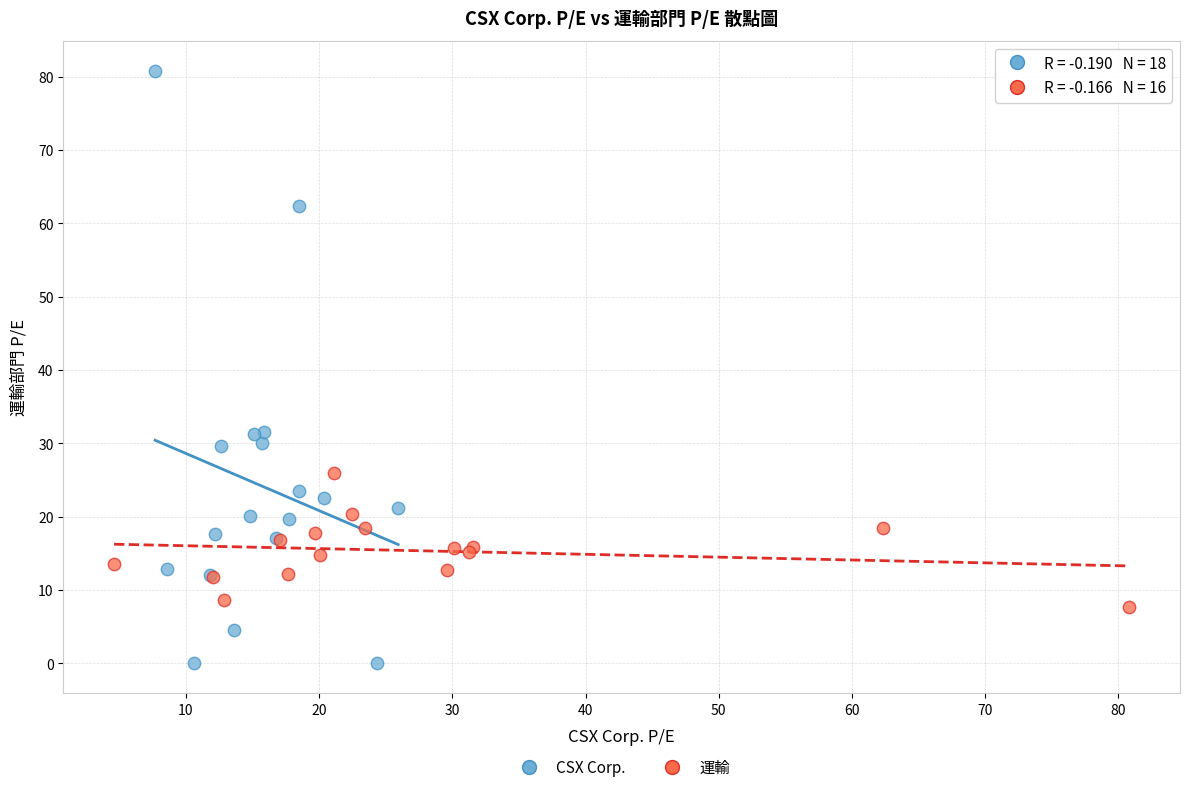

Which series has the largest Y range (max minus min)?

CSX Corp.